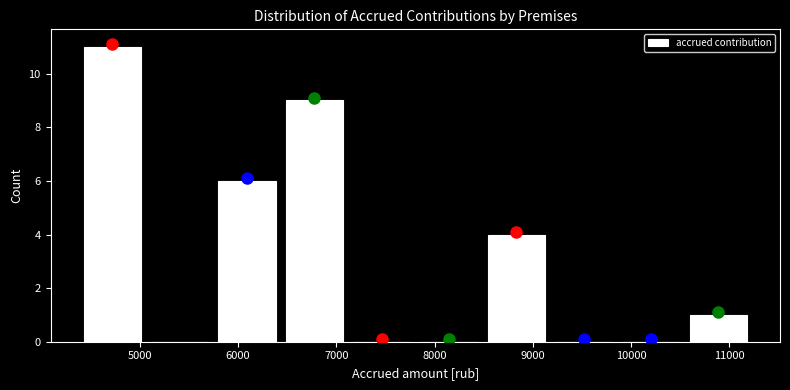

Over which range of the x-axis is the bar tallest?

4400 to 5100